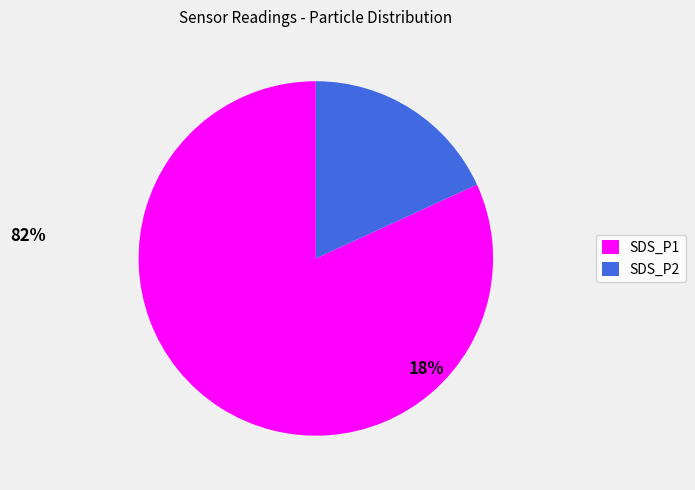

Rank the categories by value from lowest to highest.

SDS_P2, SDS_P1